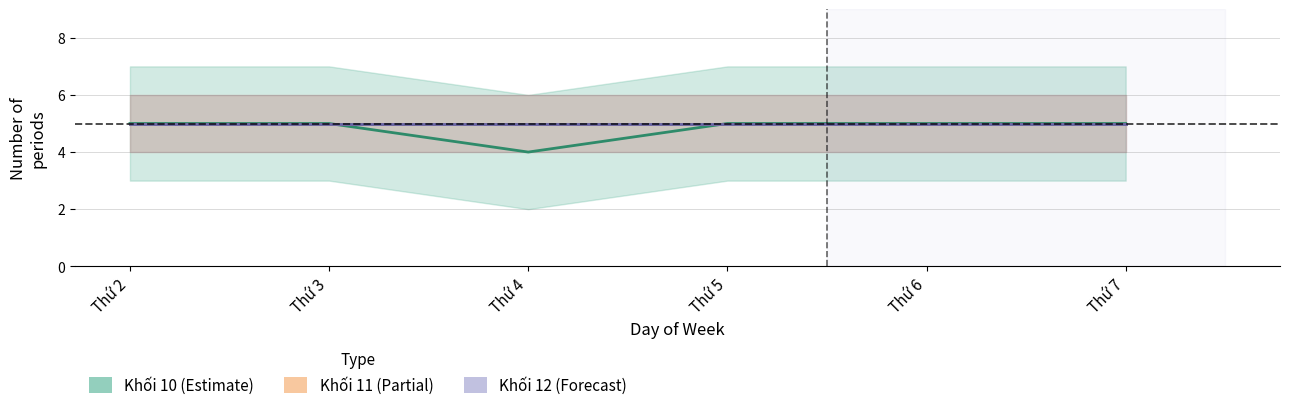

True or false: Khối 10 (Estimate) and Khối 12 (Forecast) cross at least once.

False